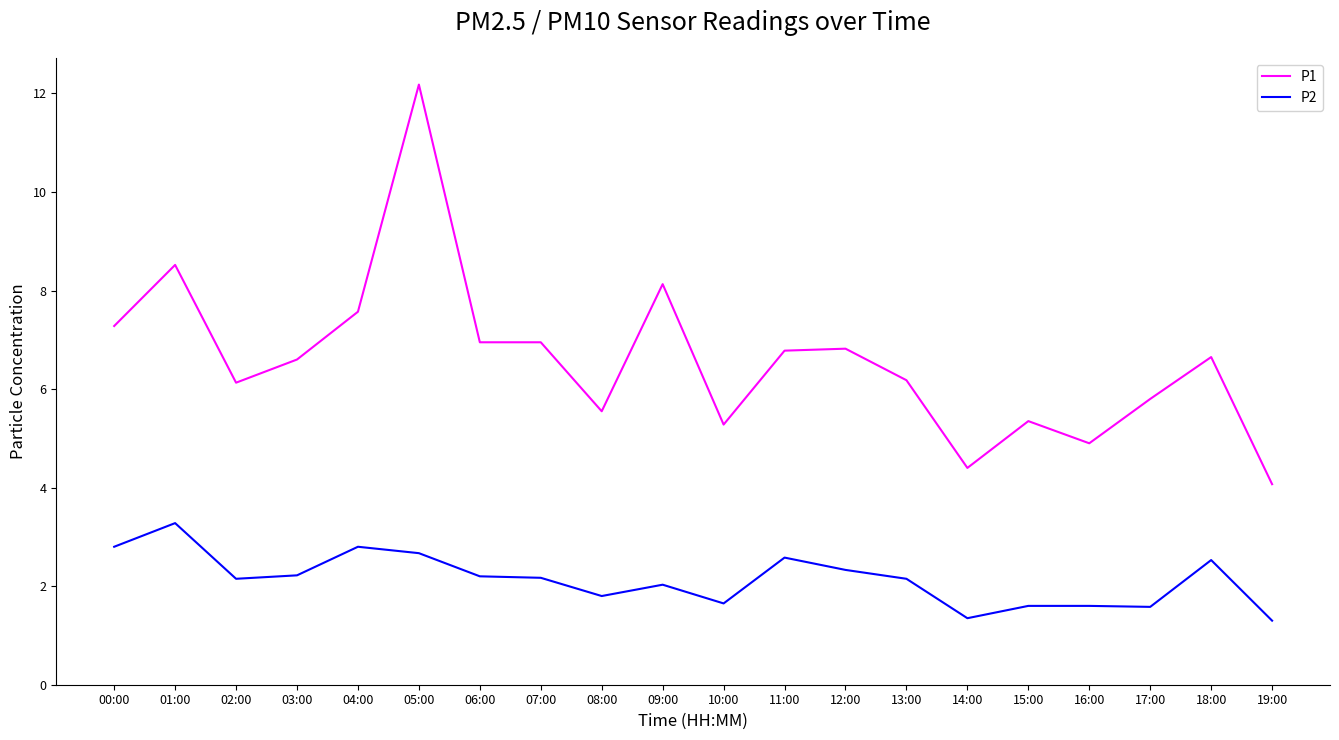

The value of P2 at 09:00 is 1.1. True or false?

False